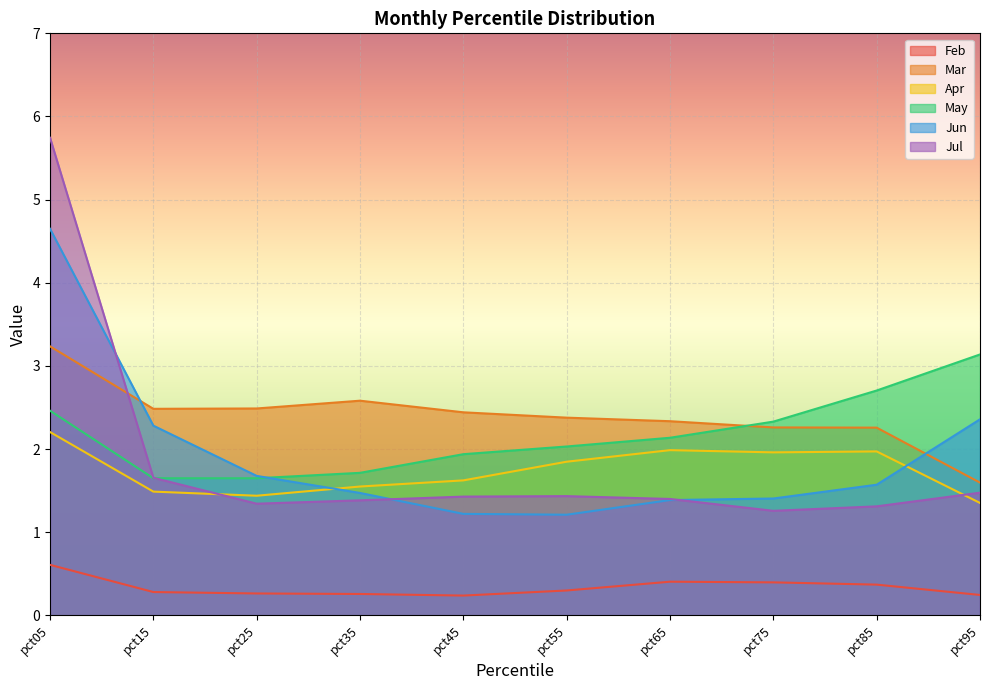

Where does the May series first go above 2?

pct05